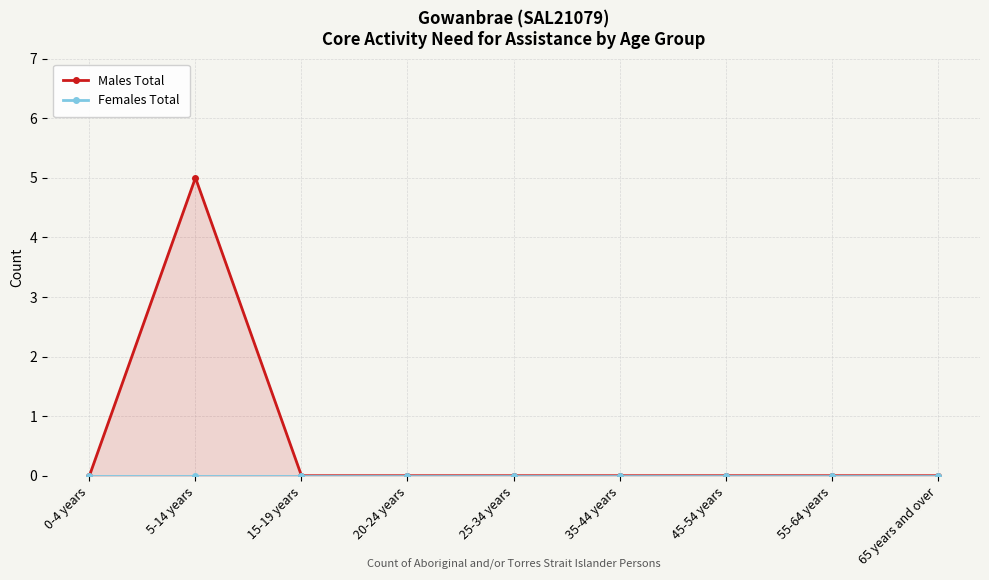

True or false: Males Total and Females Total cross at least once.

False